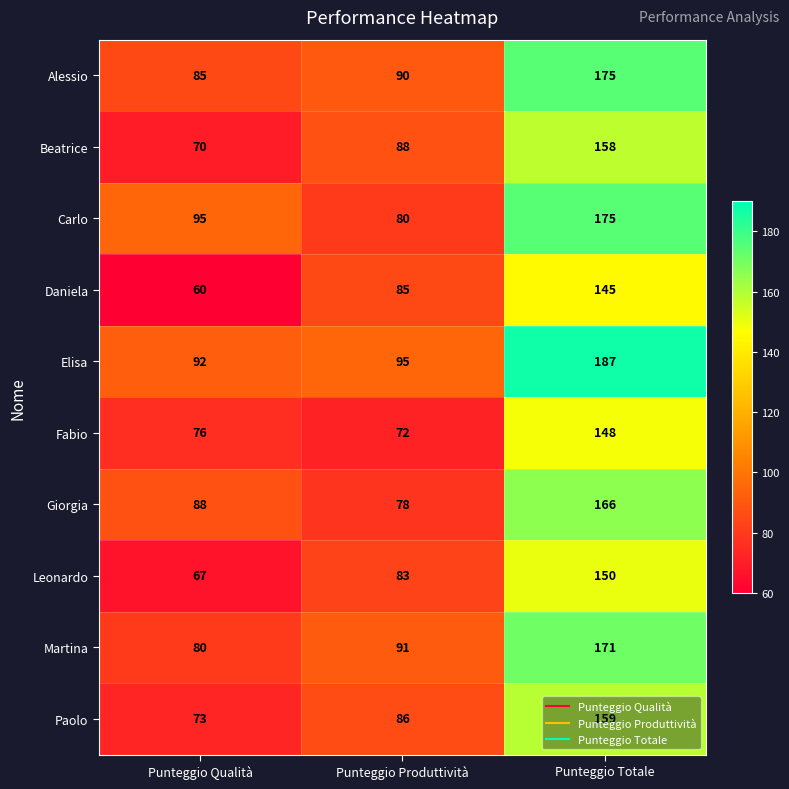

What is the difference between the Paolo values at Punteggio Qualità and Punteggio Produttività?

13